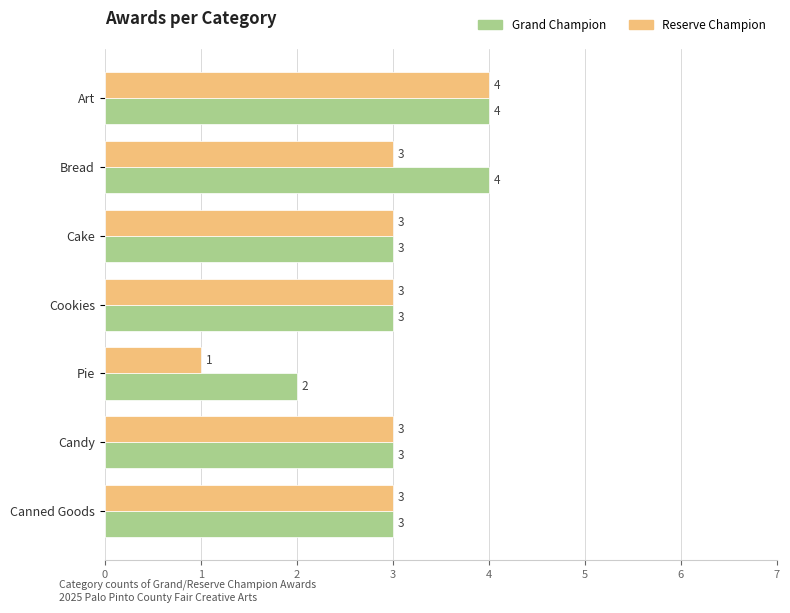

How many Grand Champion values are between 3 and 4?

6